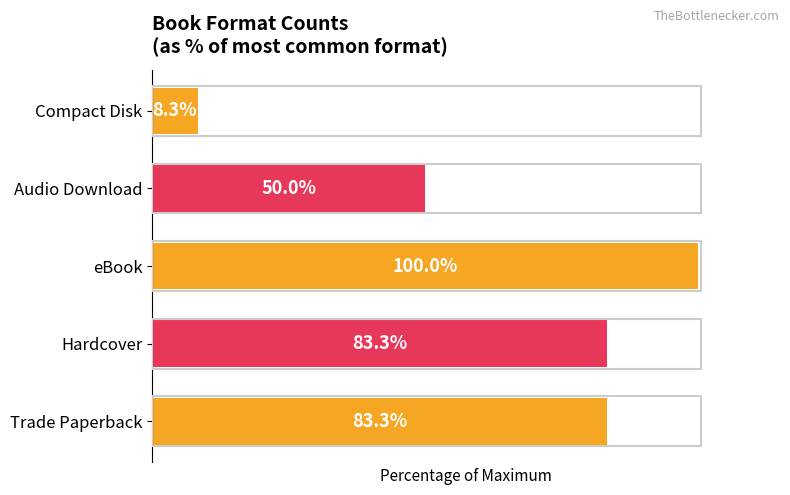

At which label is the value closest to 54?

Audio Download